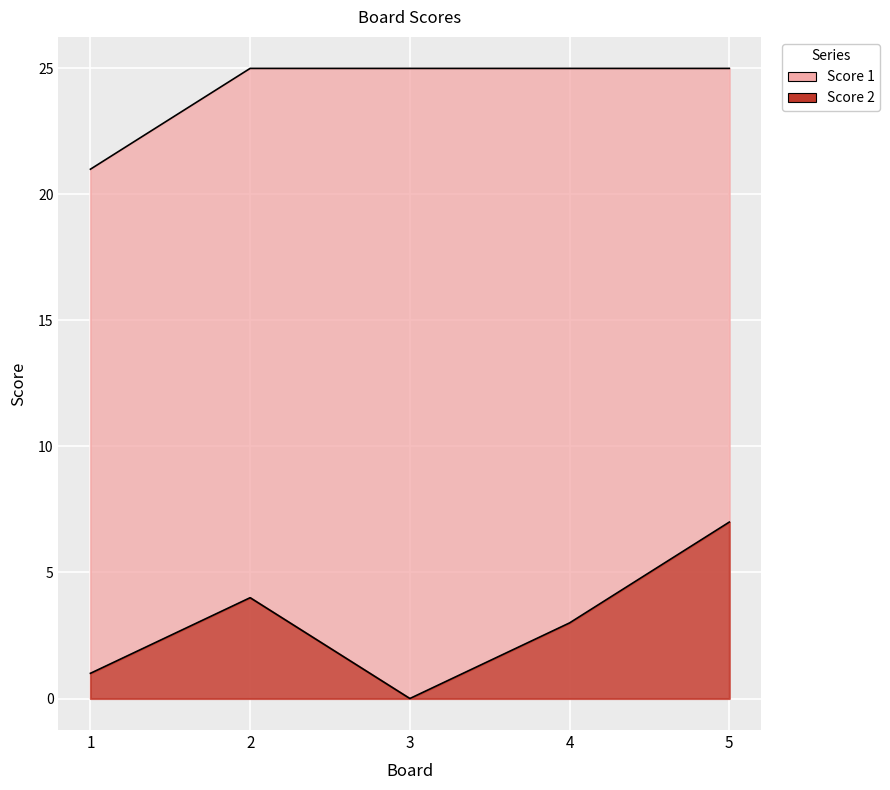

What is the total value across all series at 4?

28